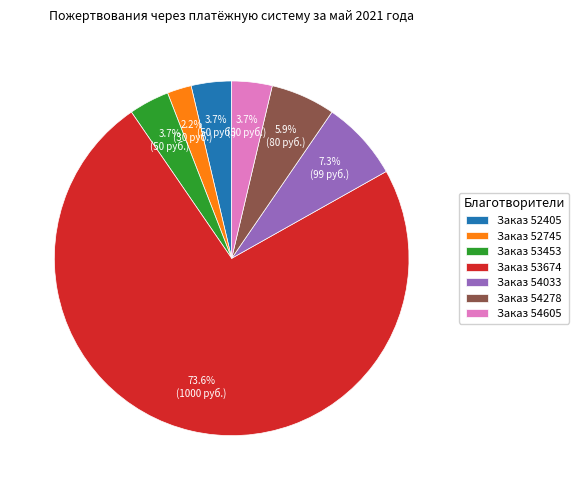

To the nearest percent, what is the average slice percentage?

14%